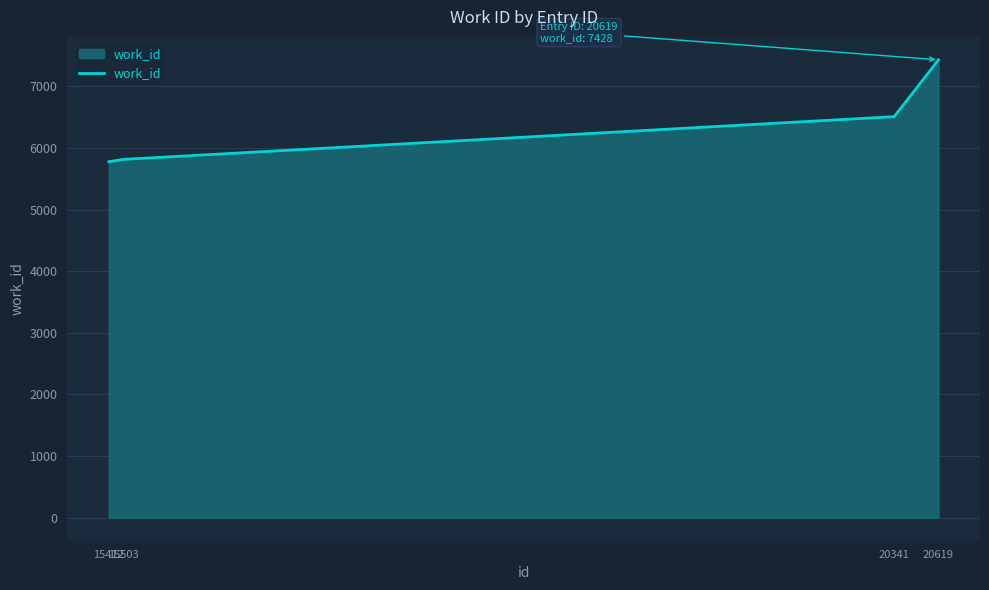

What is the minimum value shown in the chart?

5775.0